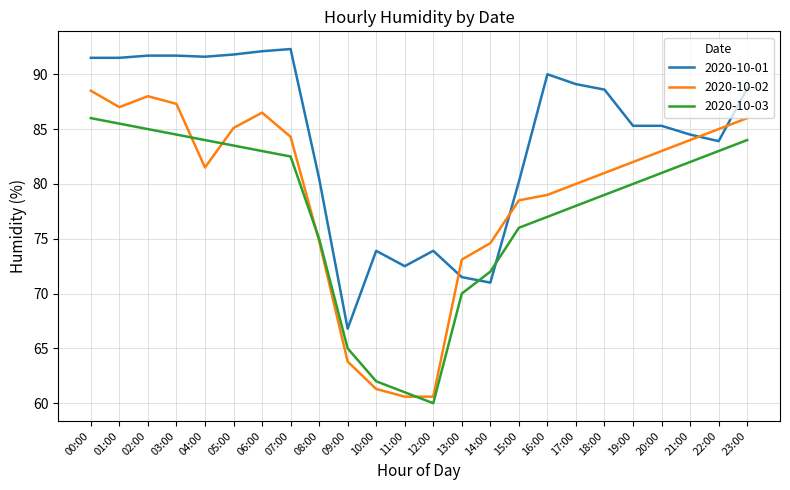

Rank the series by their average value, from highest to lowest.

2020-10-01, 2020-10-02, 2020-10-03